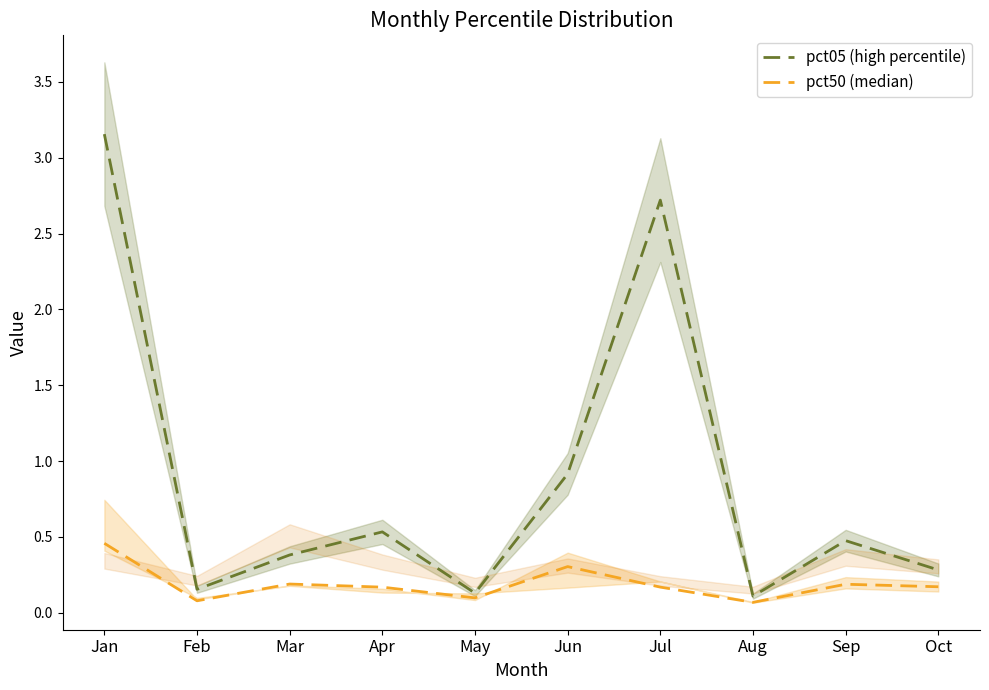

True or false: pct50 (median) has more than 2 interior local peaks.

True